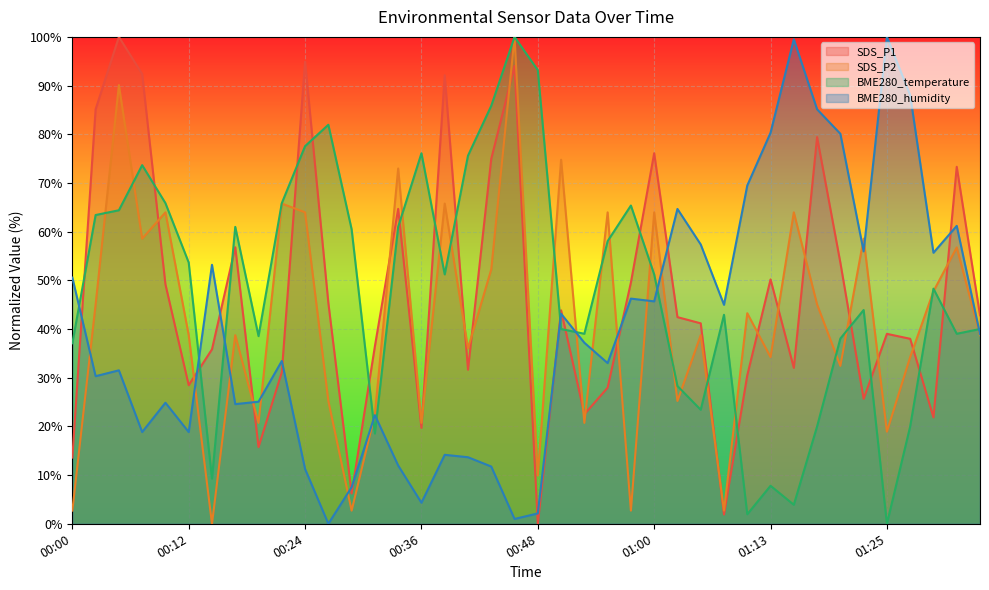

What is the approximate value of BME280_humidity at 00:12?

18.8